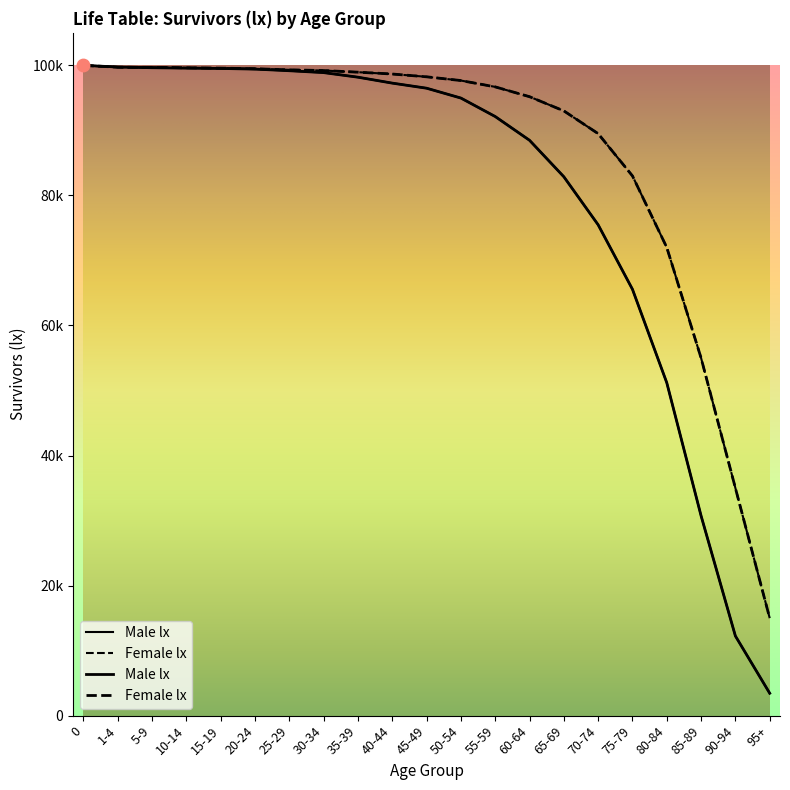

Which series reaches the minimum Y coordinate?

Male lx